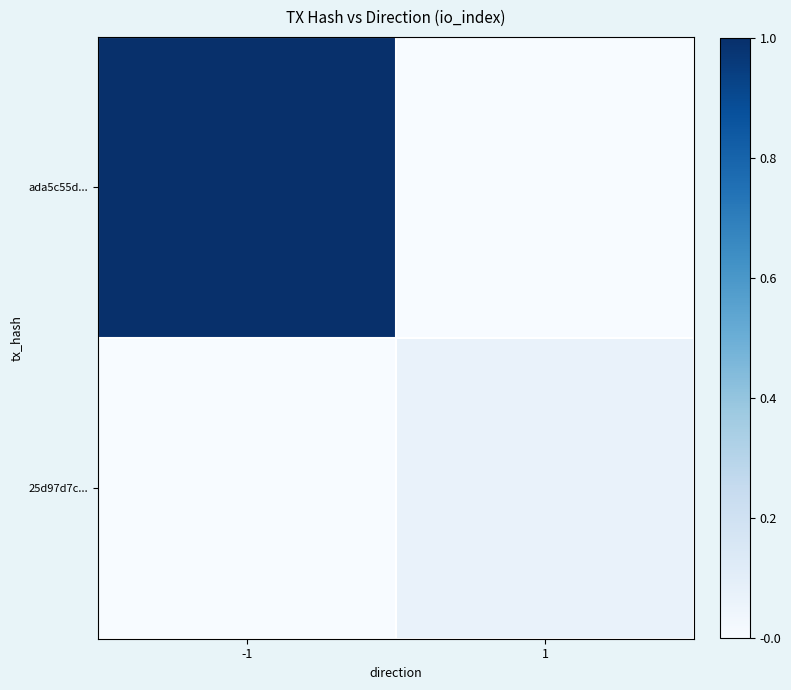

Which series has the largest total across all categories?

ada5c55d...